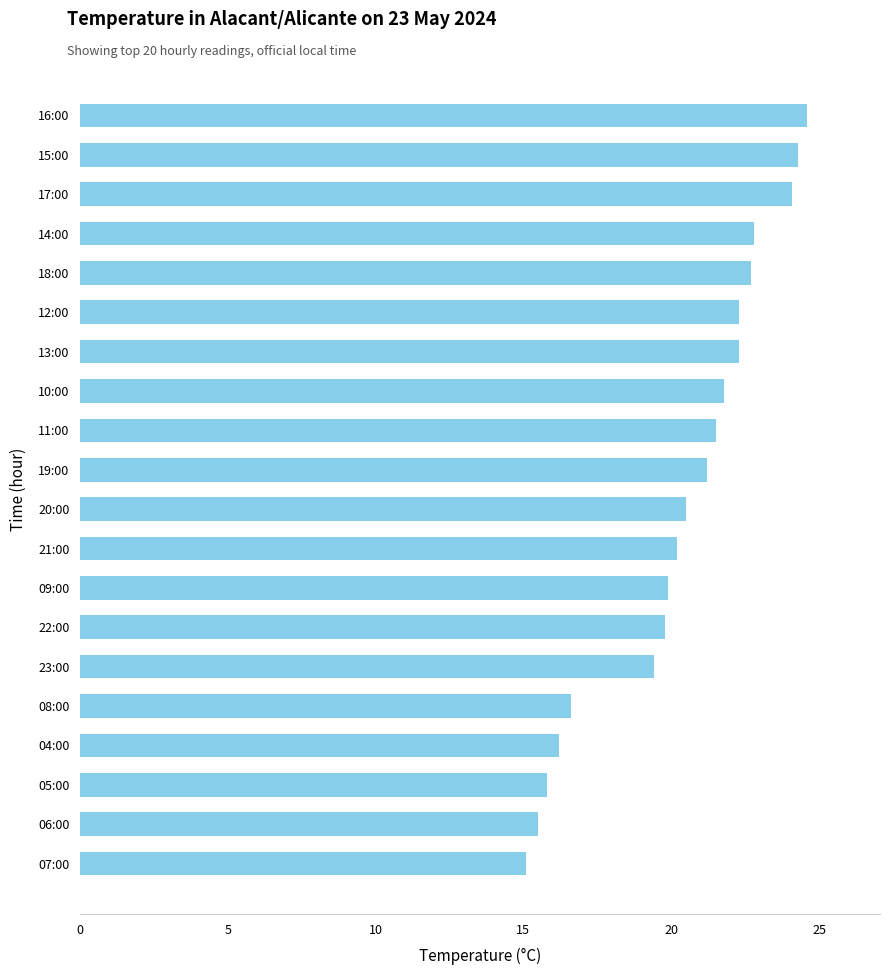

What is the maximum value shown in the chart?

24.6